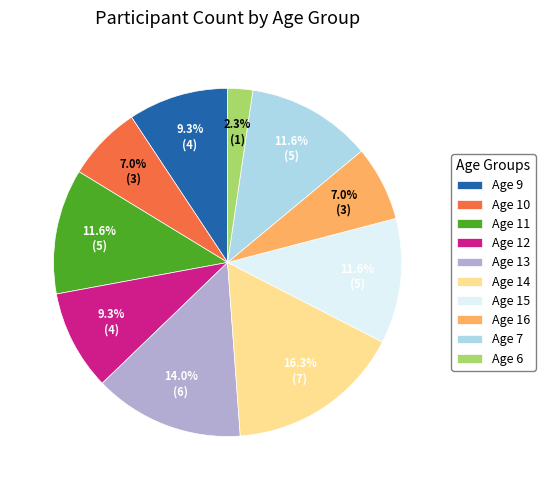

Is there a majority slice in this chart?

No